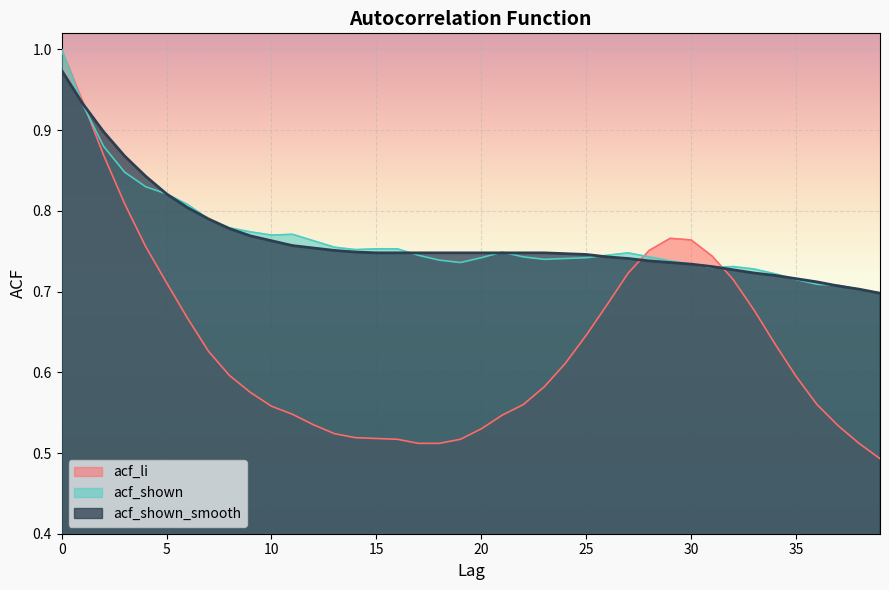

How many interior local valleys does the acf_shown series have?

5